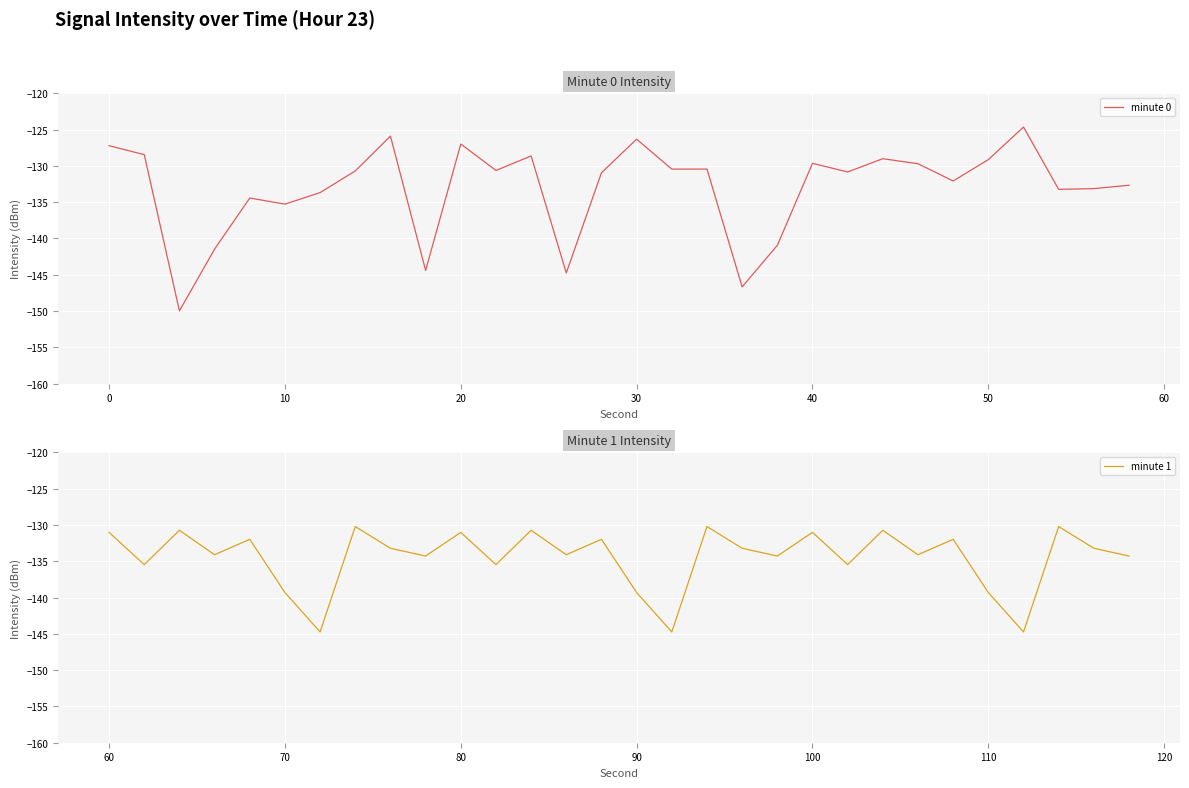

At how many categories does at least one series exceed -132?

21